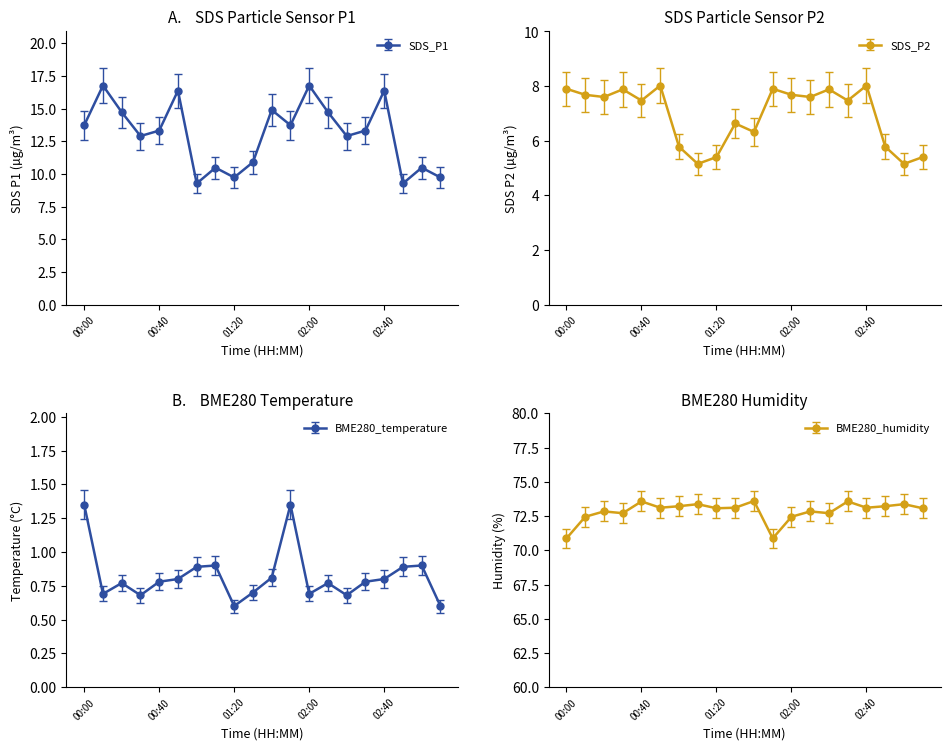

What is the maximum value shown in the chart?

73.6